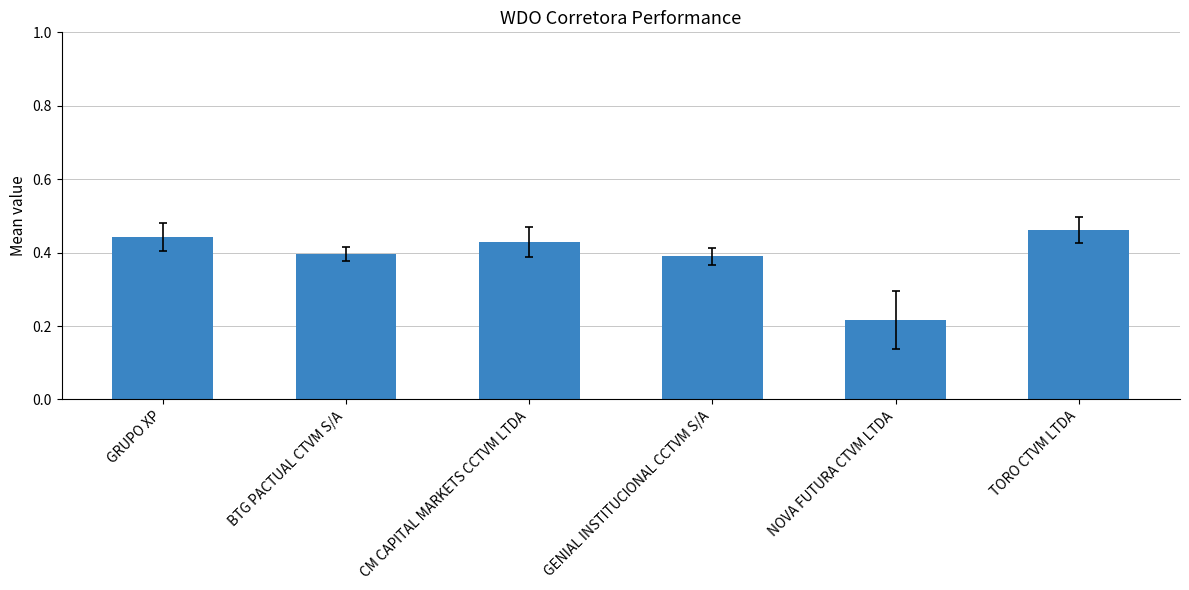

What is the sum of the values at GRUPO XP and TORO CTVM LTDA?

0.9